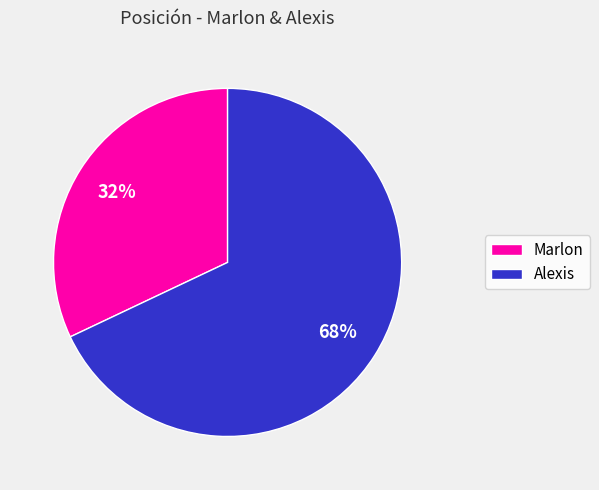

Does Marlon represent more than half of the total?

No